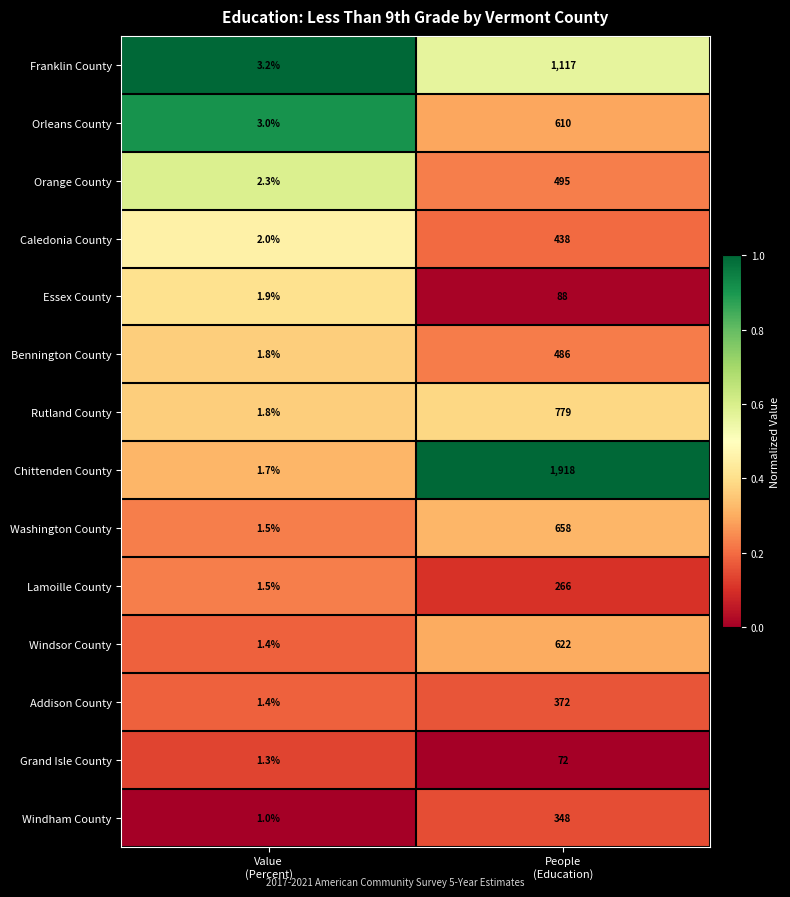

What is the average value of the Washington County series?

329.8